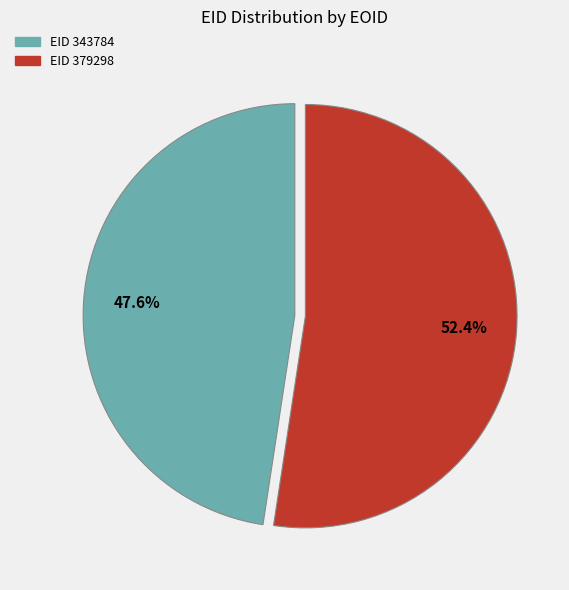

Is there any slice that represents more than half of the pie?

Yes